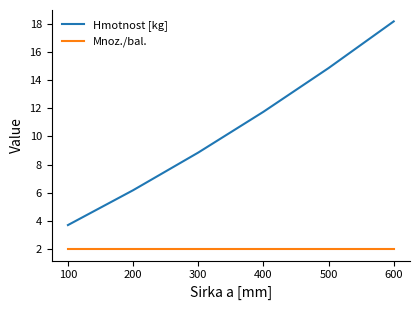

What is the average value of the Mnoz./bal. series?

2.0